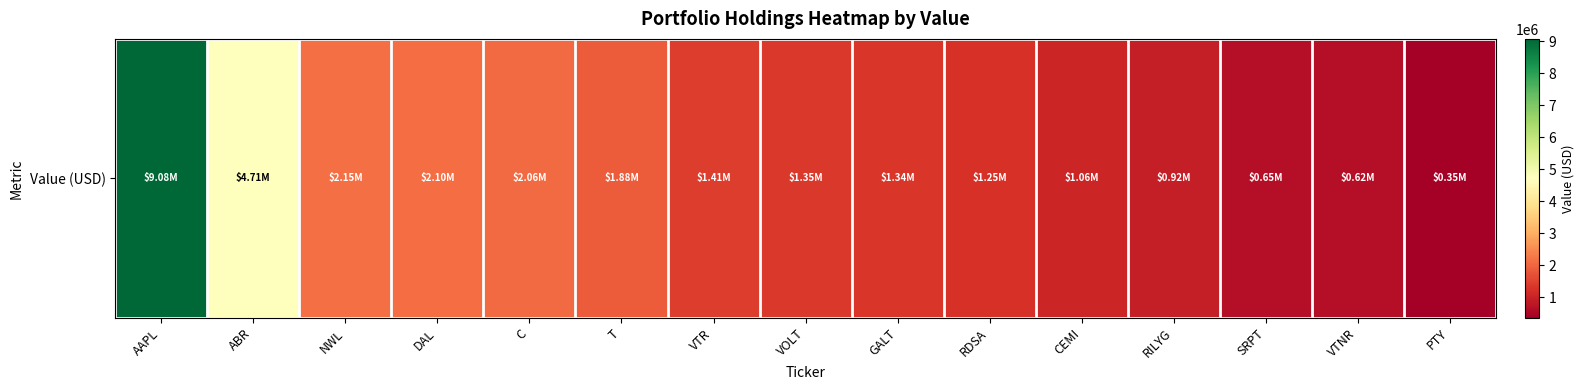

The chart shows a value of 921000 at RILYG. True or false?

True